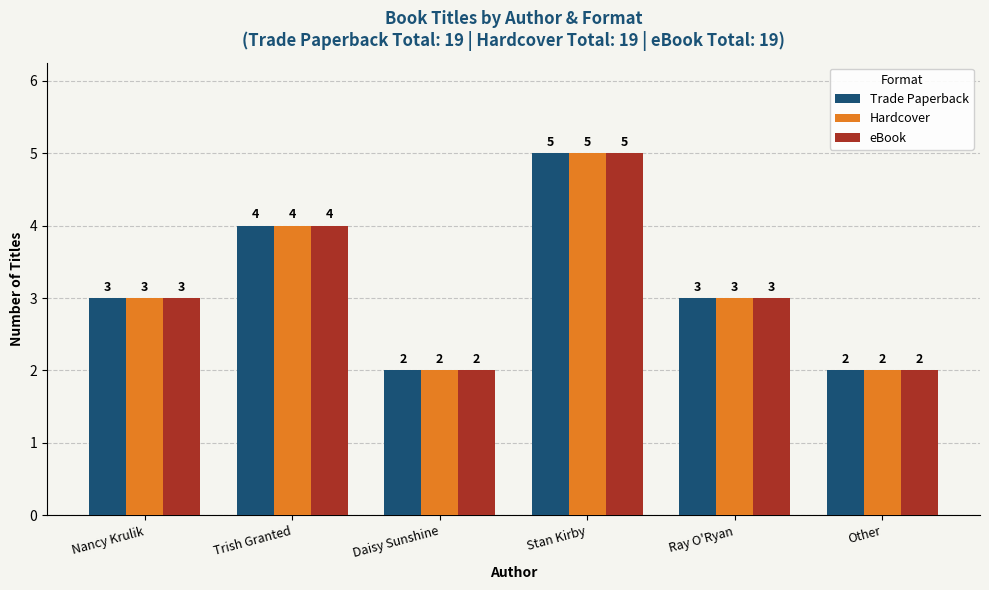

What is the label of the 6th bar from the left?

Other